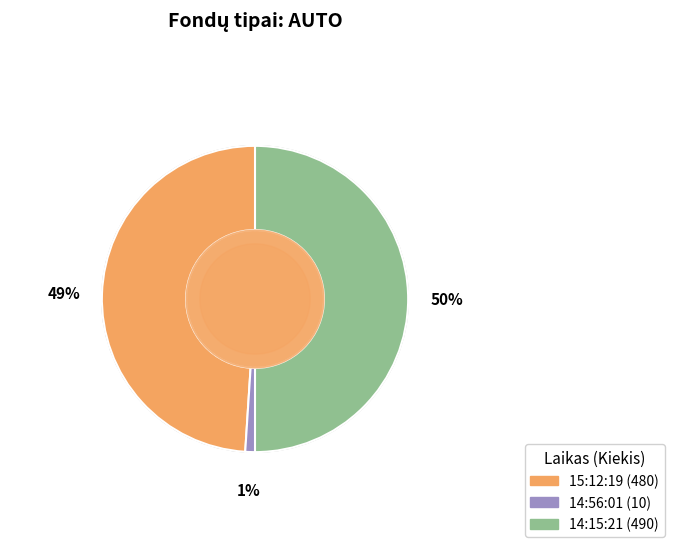

Which category has the smallest portion of the pie?

14:56:01